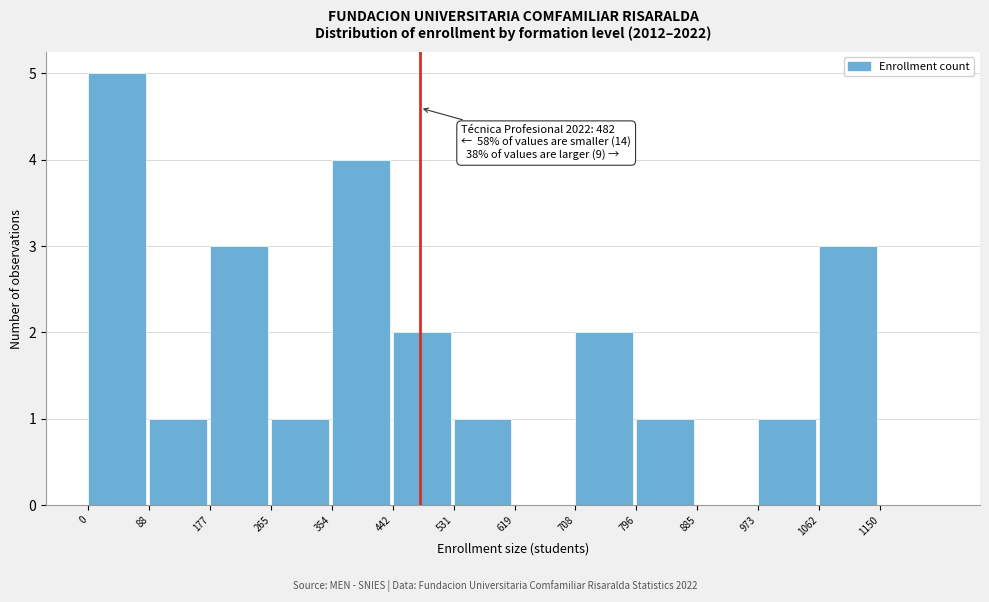

Which range on the x-axis has the tallest bar?

0 to 90